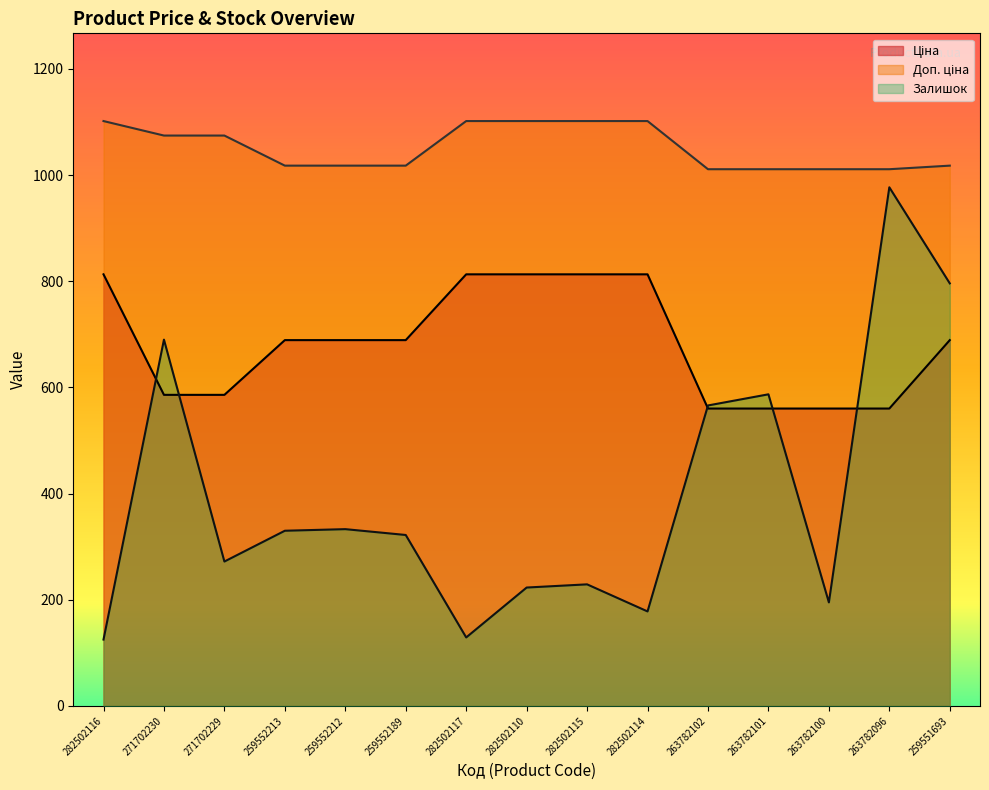

List the series in order of their peak value, highest first.

Доп. ціна, Залишок, Ціна